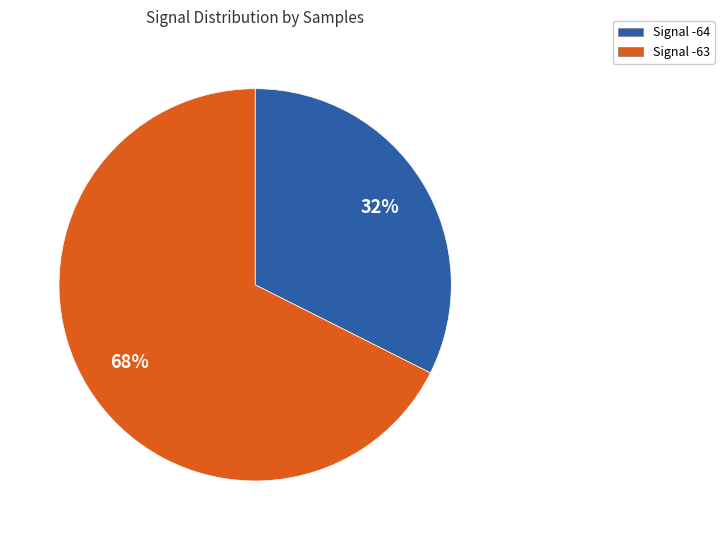

Is there any slice that represents more than half of the pie?

Yes